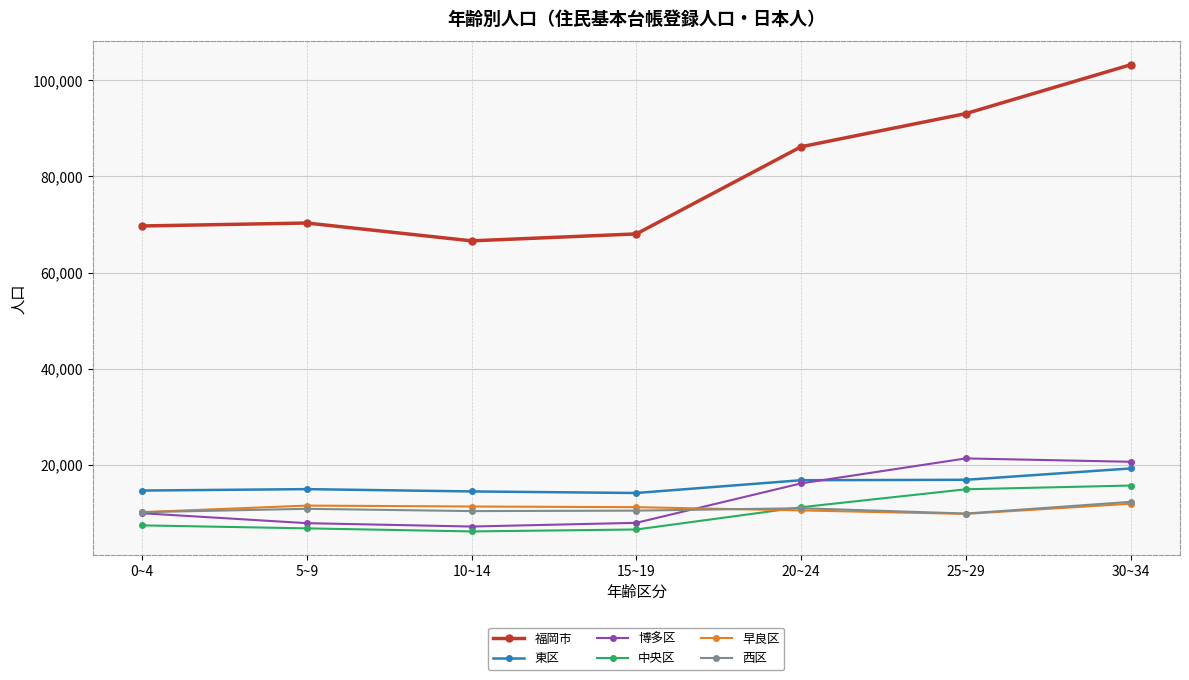

The value of 早良区 at 10~14 is 5468. True or false?

False